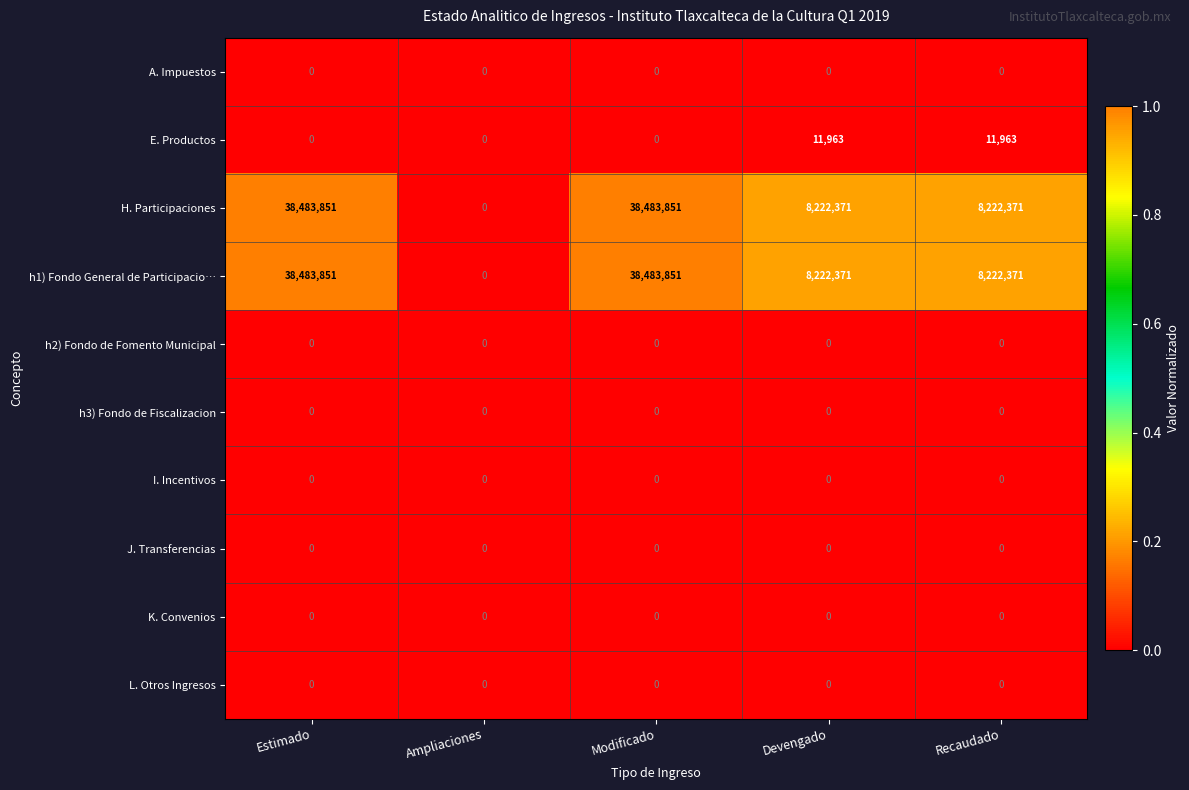

What is the spread (max minus min) of values at Recaudado?

8222371